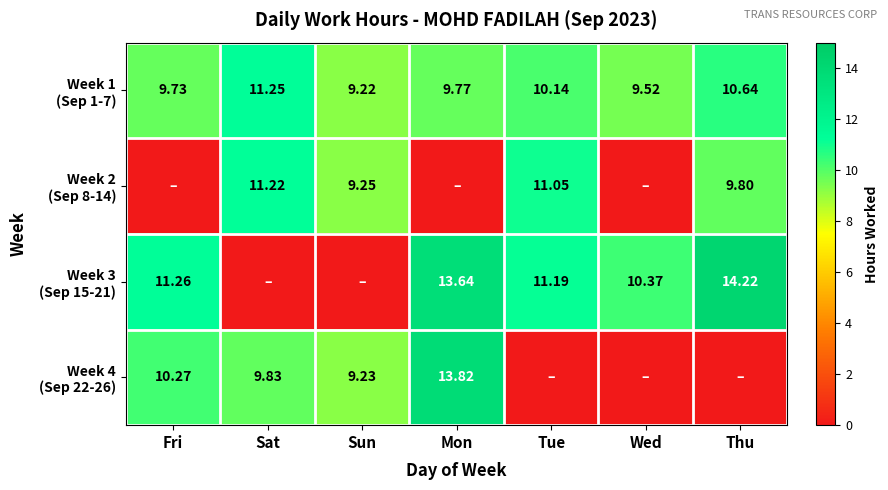

Between Mon and Thu, which series saw the biggest shift?

Week 4 (Sep 22-26)